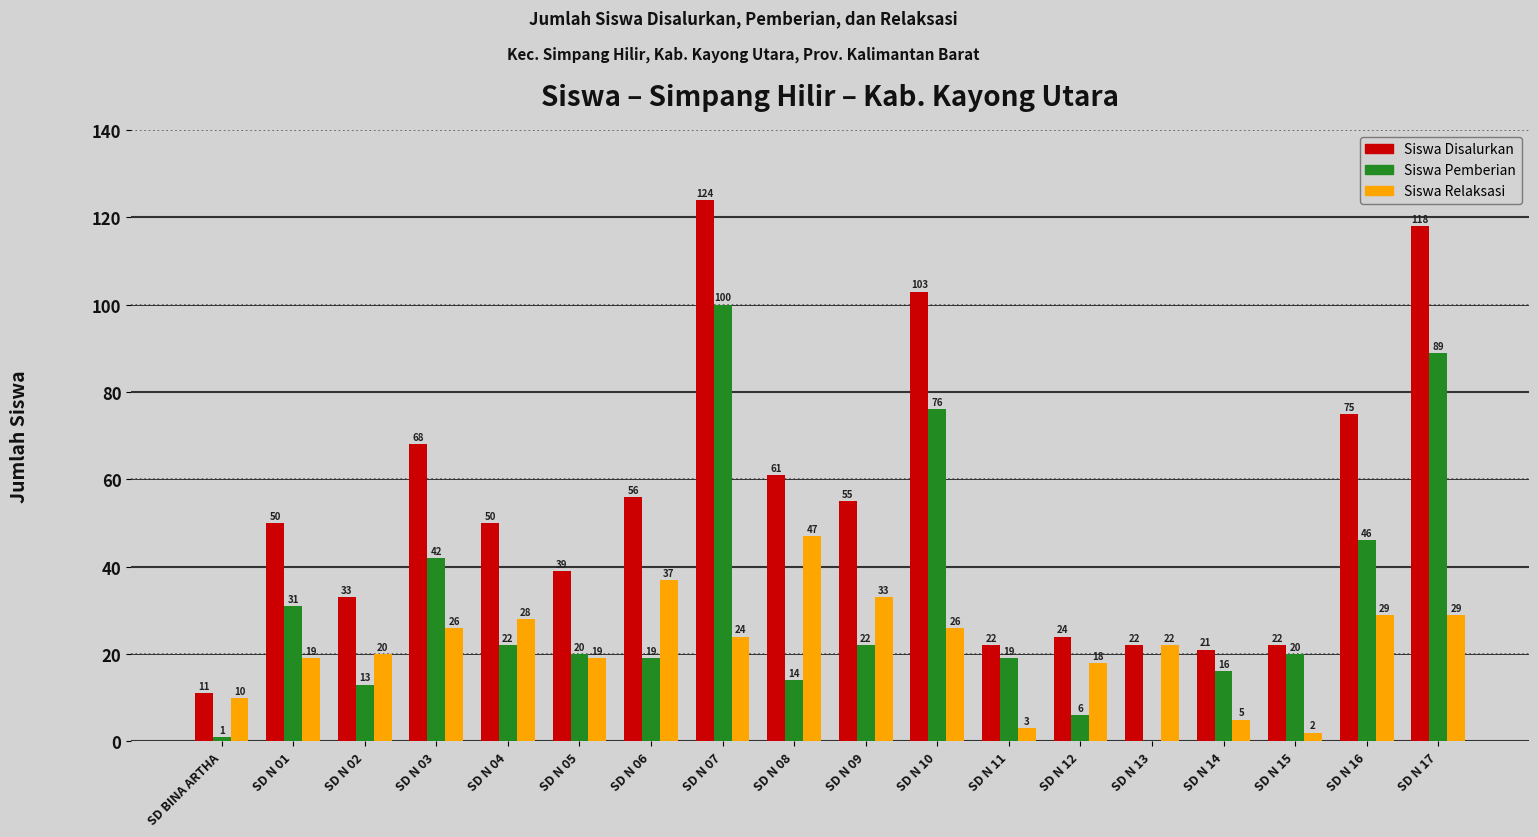

Between SD N 09 and SD N 13, which series saw the biggest shift?

Siswa Disalurkan